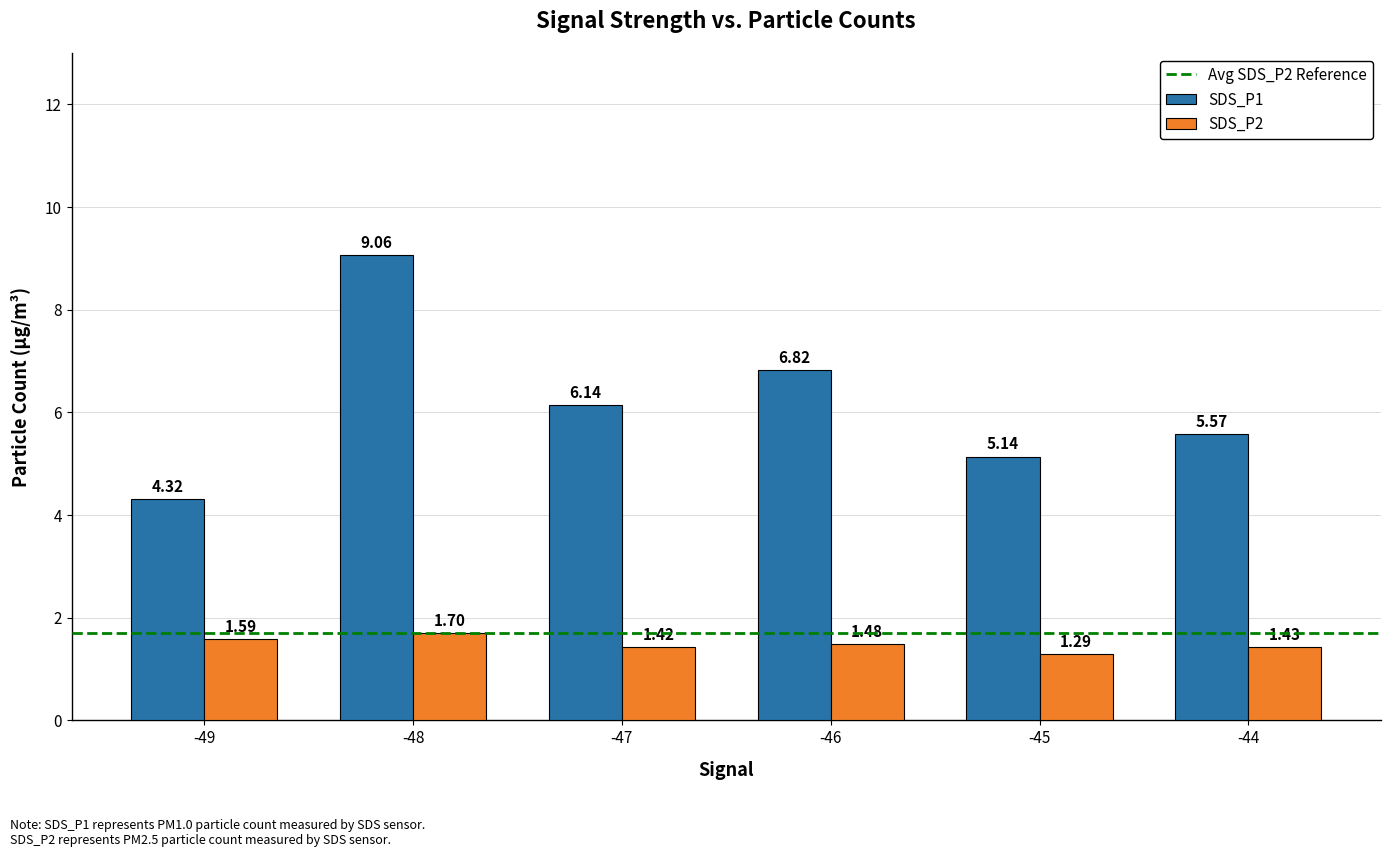

What is the sum of the SDS_P1 values at -47 and -48?

15.2